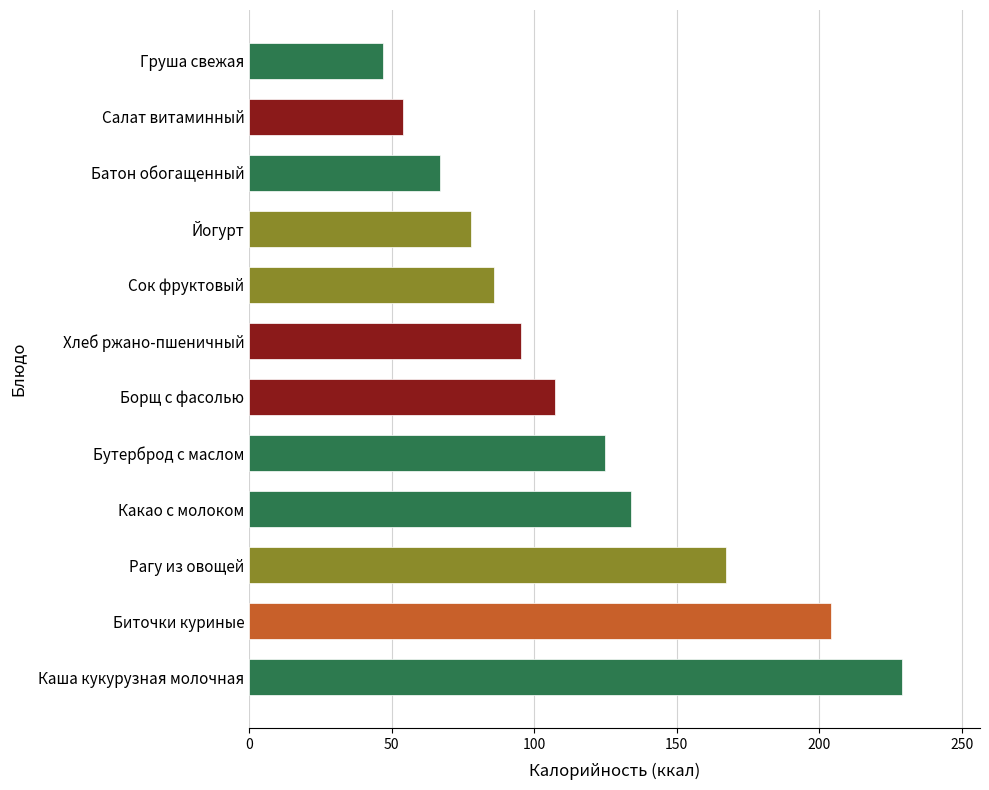

What is the maximum value shown in the chart?

229.0